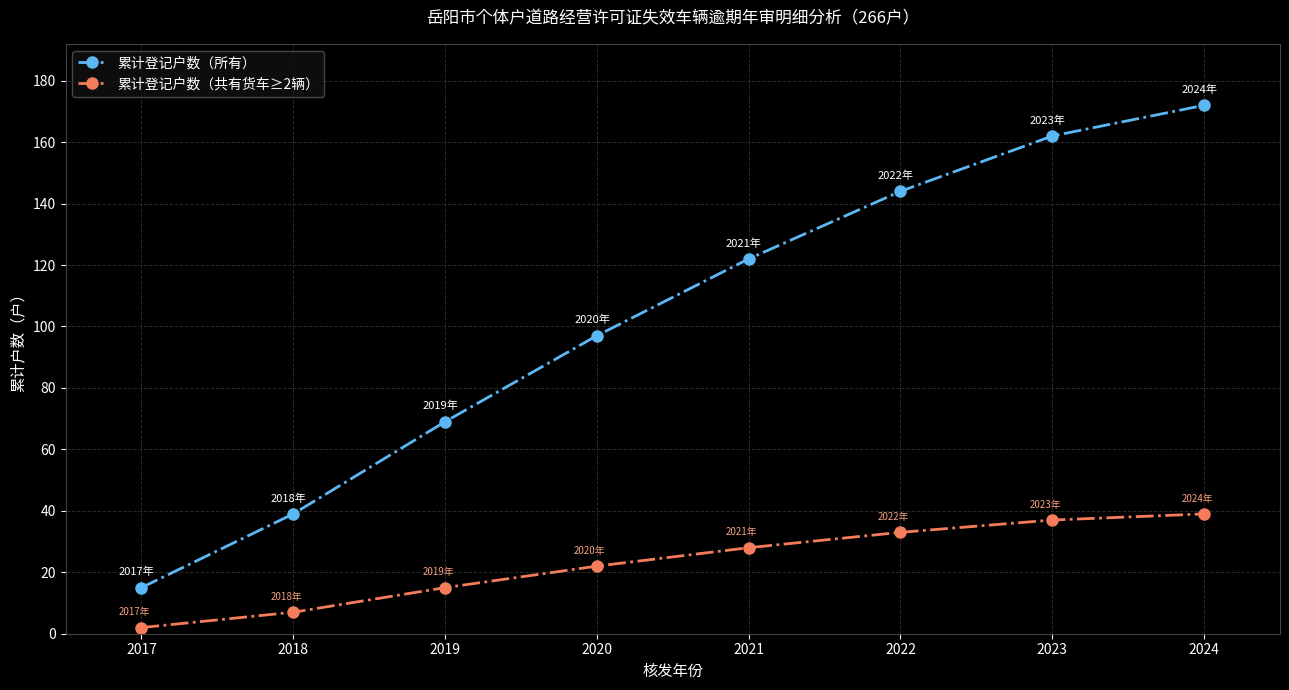

True or false: 累计登记户数（所有） and 累计登记户数（共有货车≥2辆） intersect in this chart.

False